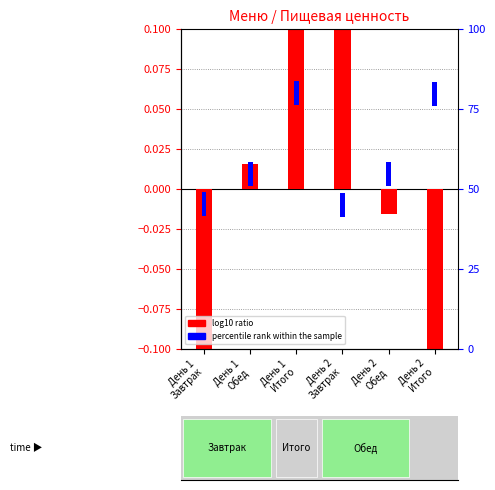

Rank the series by their average value, from lowest to highest.

log10 ratio, percentile rank within the sample